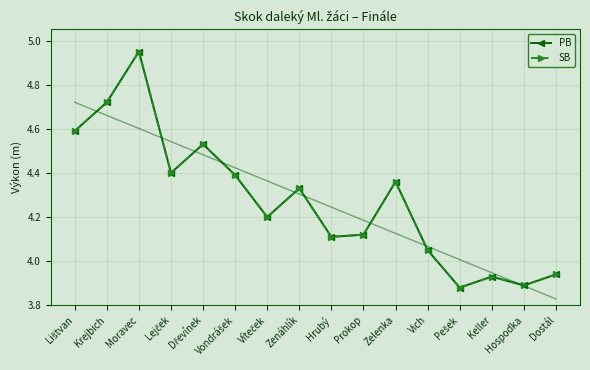

Is the value of SB at Pešek greater than the value of PB at Zenáhlík?

No